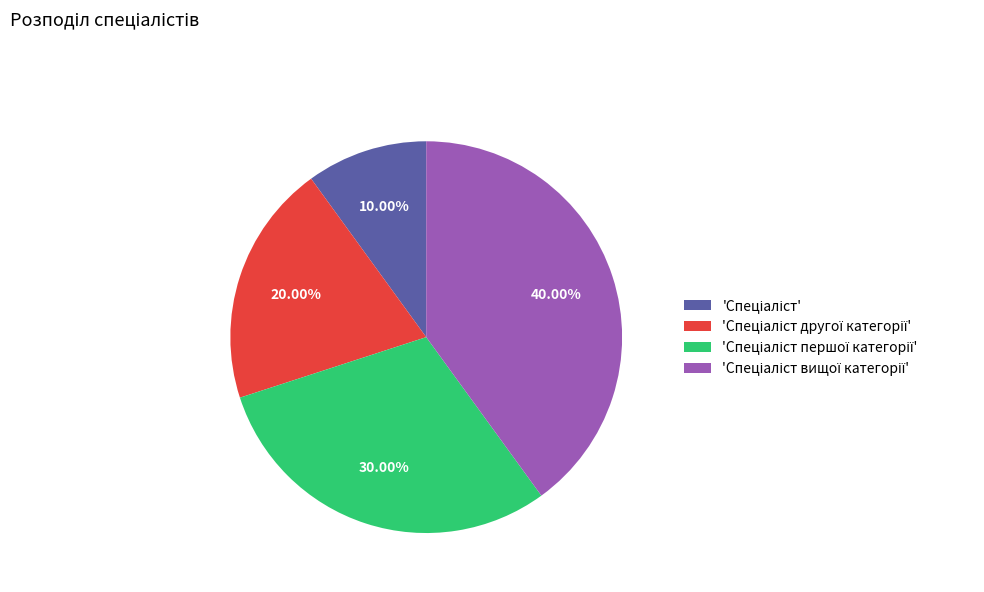

Is there a majority slice in this chart?

No